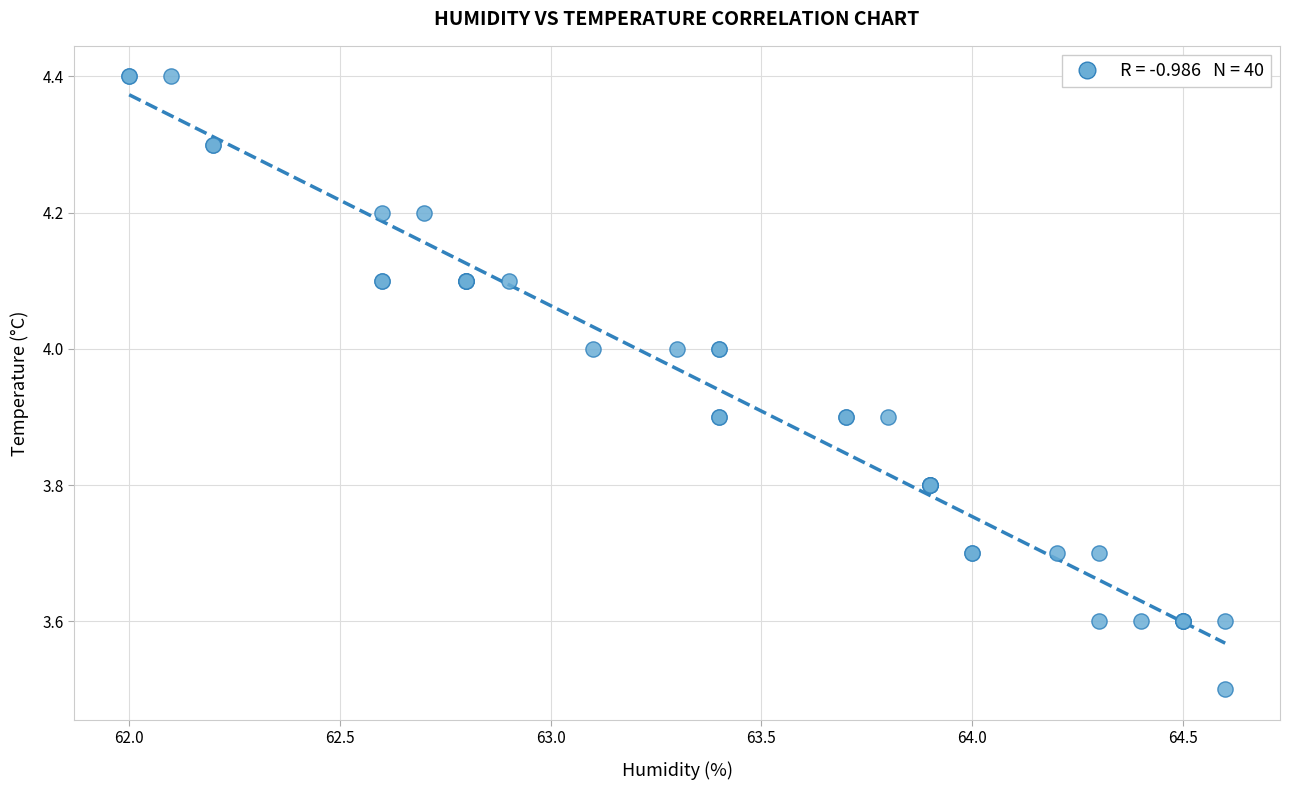

What Y value in the scatter plot is closest to 3?

3.5